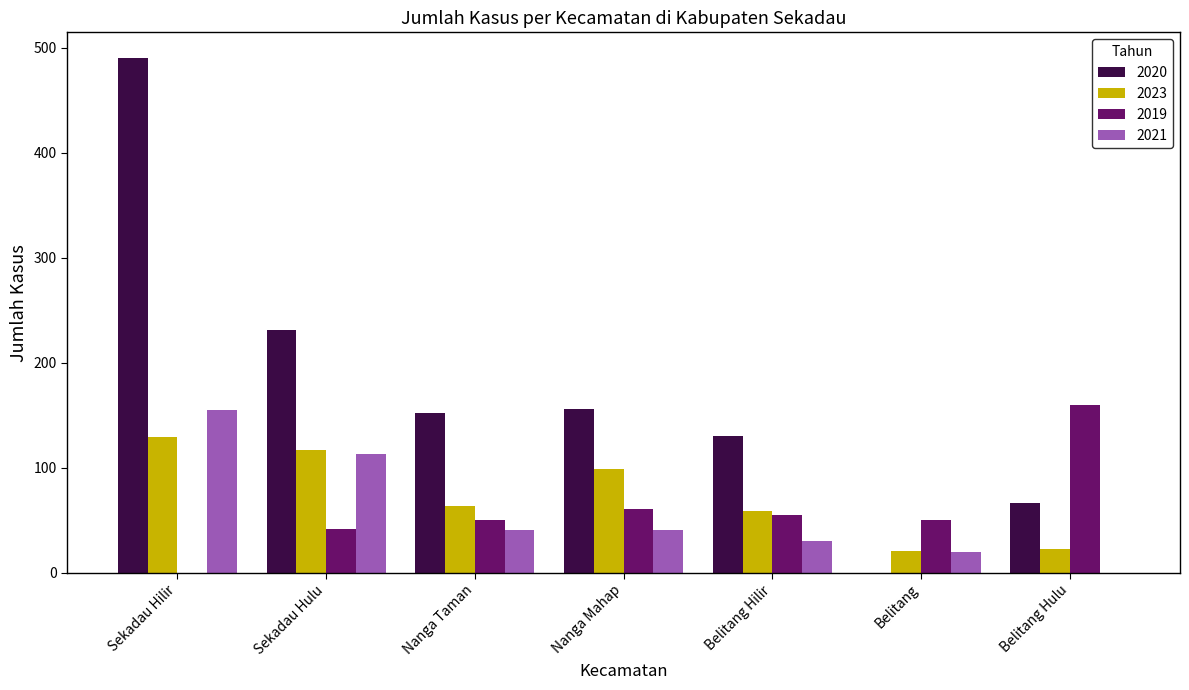

What are all the series names shown in the legend?

2020, 2023, 2019, 2021